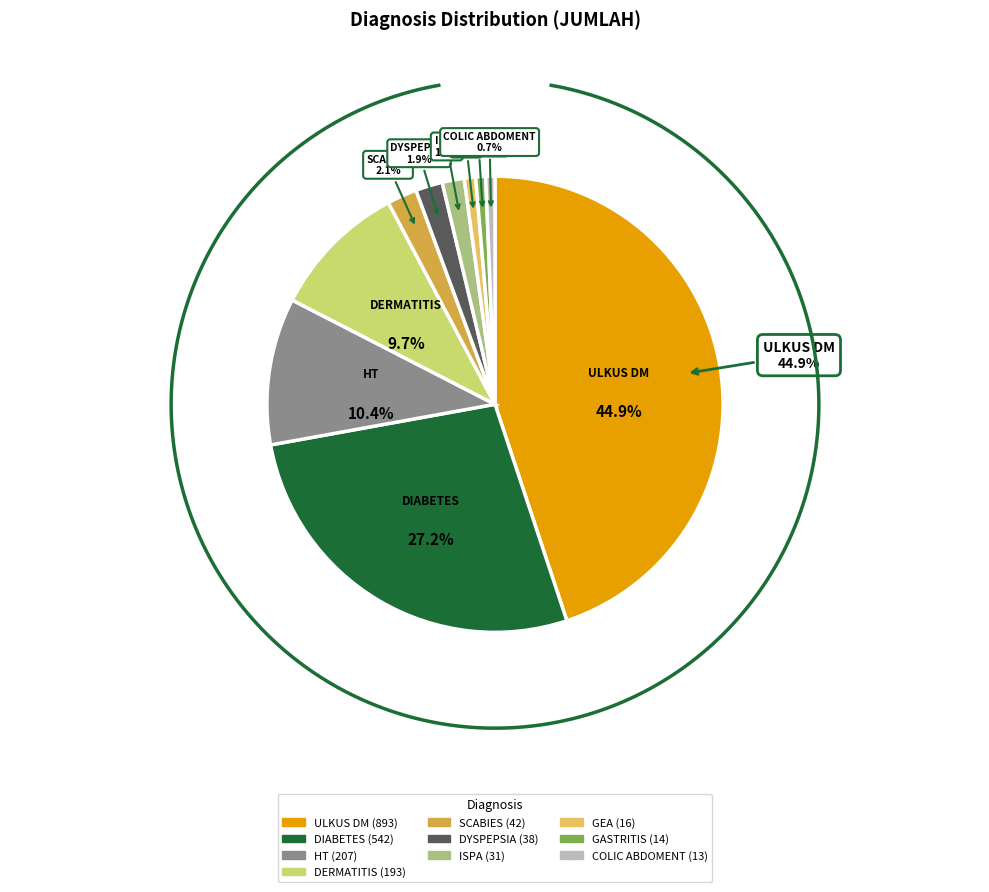

To the nearest percent, what is the difference between the largest and smallest slice percentages?

44%